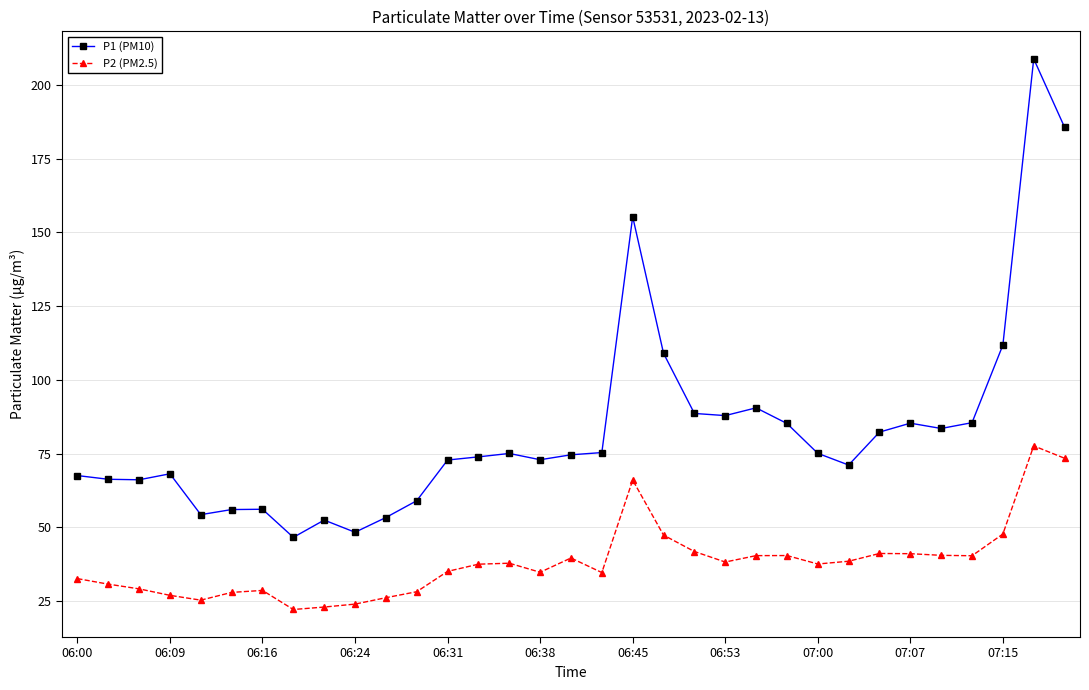

True or false: P1 (PM10) and P2 (PM2.5) intersect in this chart.

False